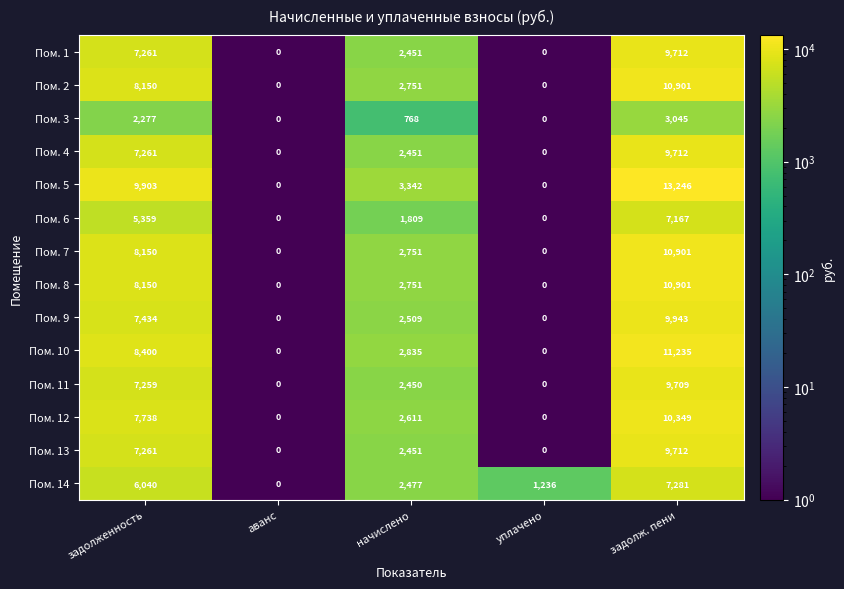

Which series changed the most between аванс and уплачено?

Пом. 14